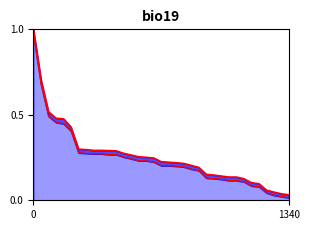

True or false: Upper bound and Lower bound intersect in this chart.

False